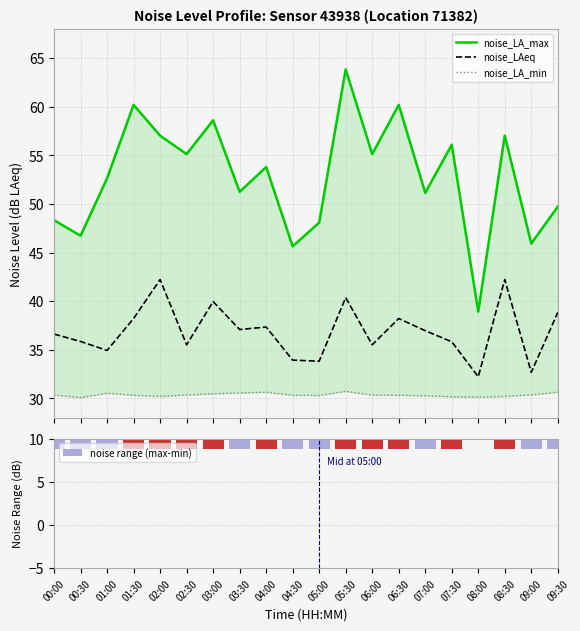

How many distinct data groups are displayed?

4